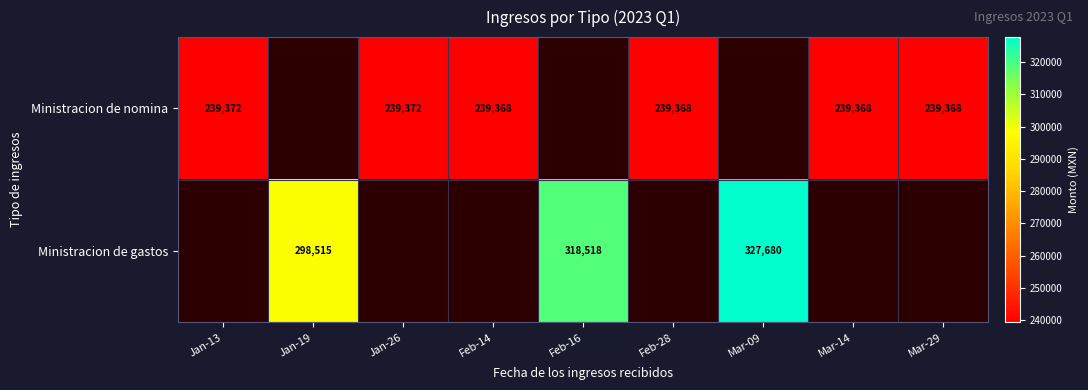

The value of Ministracion de gastos at Jan-19 is 298515.0. True or false?

True